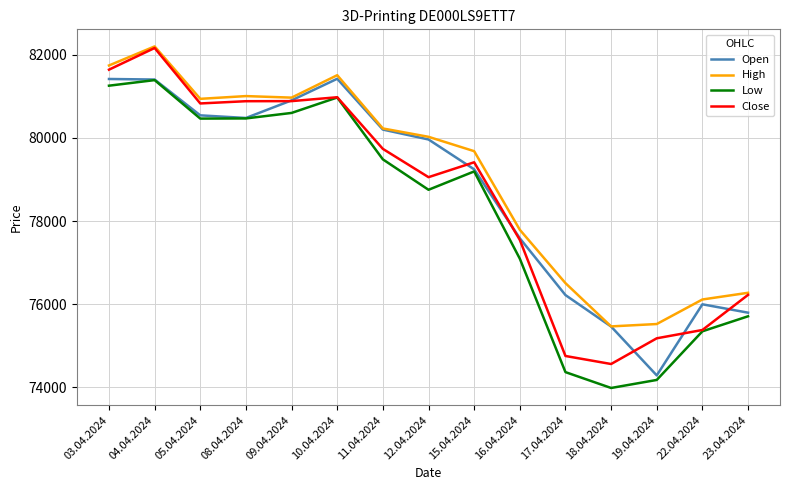

Count the number of categories in the chart.

15